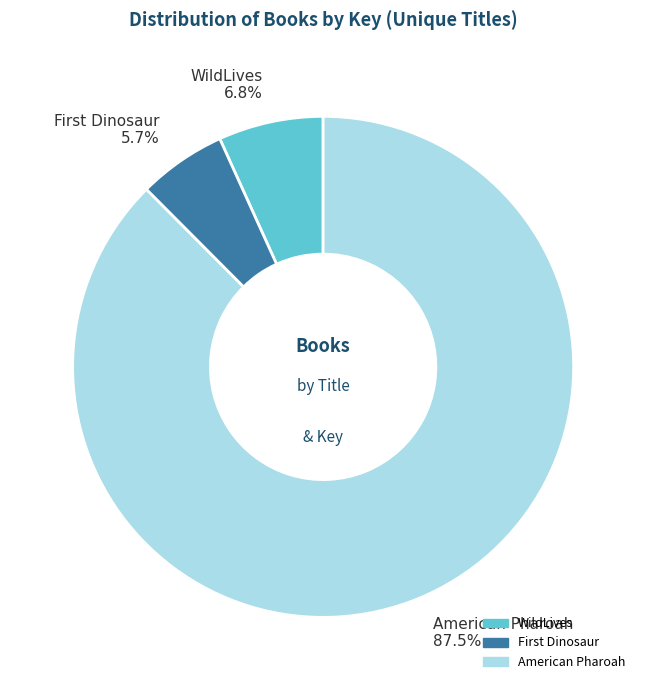

What is the smallest slice in the pie chart?

First Dinosaur